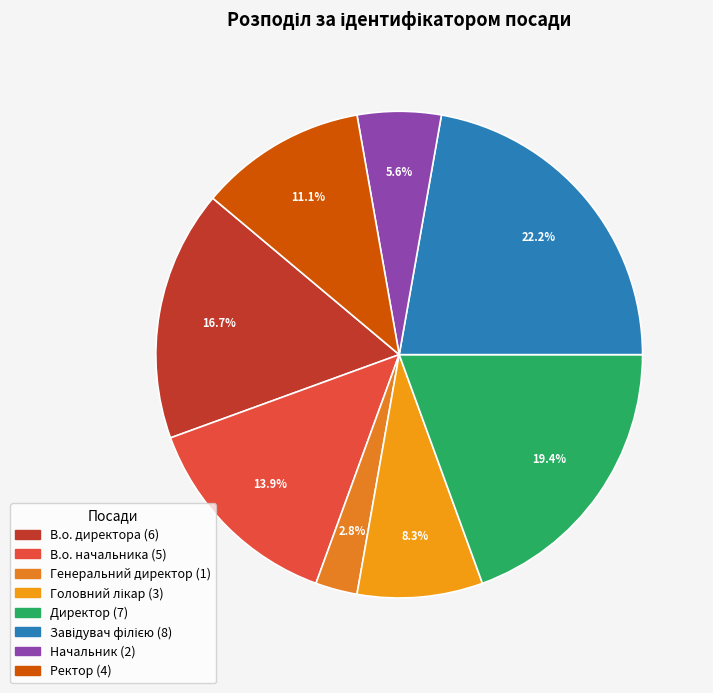

To the nearest percent, what is the difference between the largest and smallest slice percentages?

19%